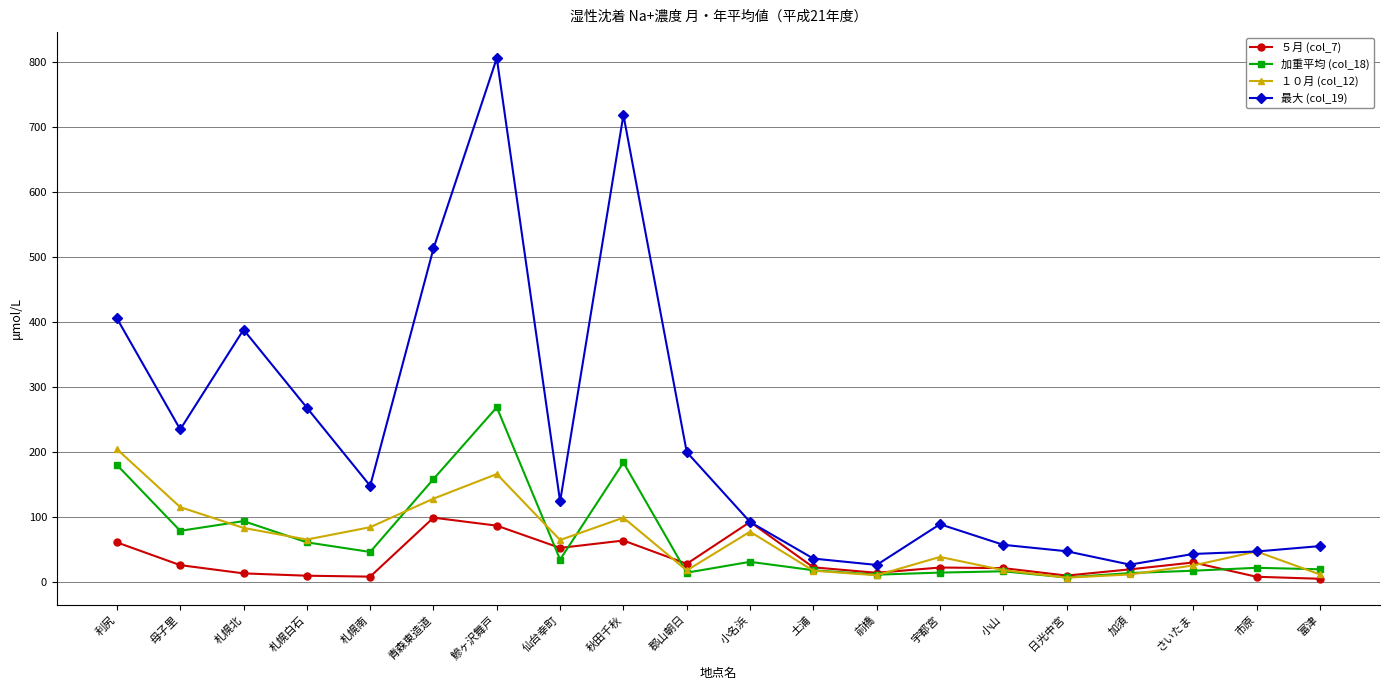

What is the sum of all １０月 (col_12) values?

1286.0